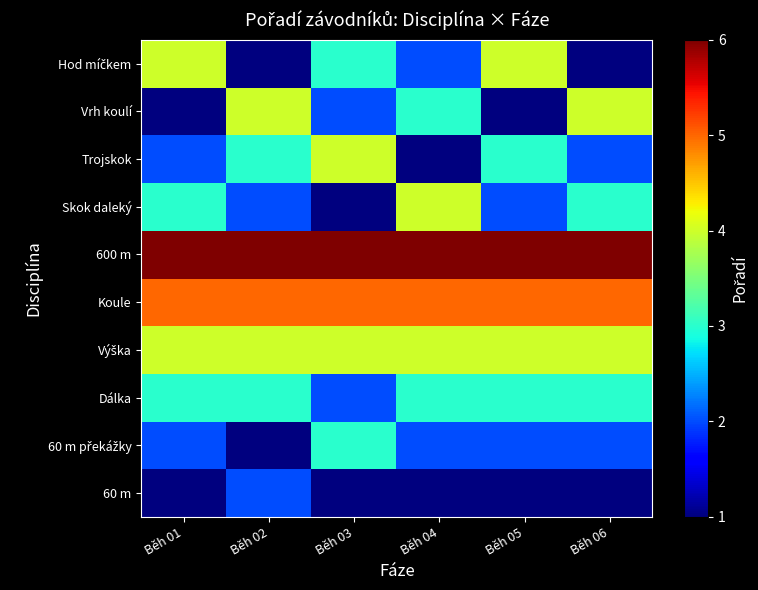

Which label corresponds to the largest value in the chart?

Běh 01